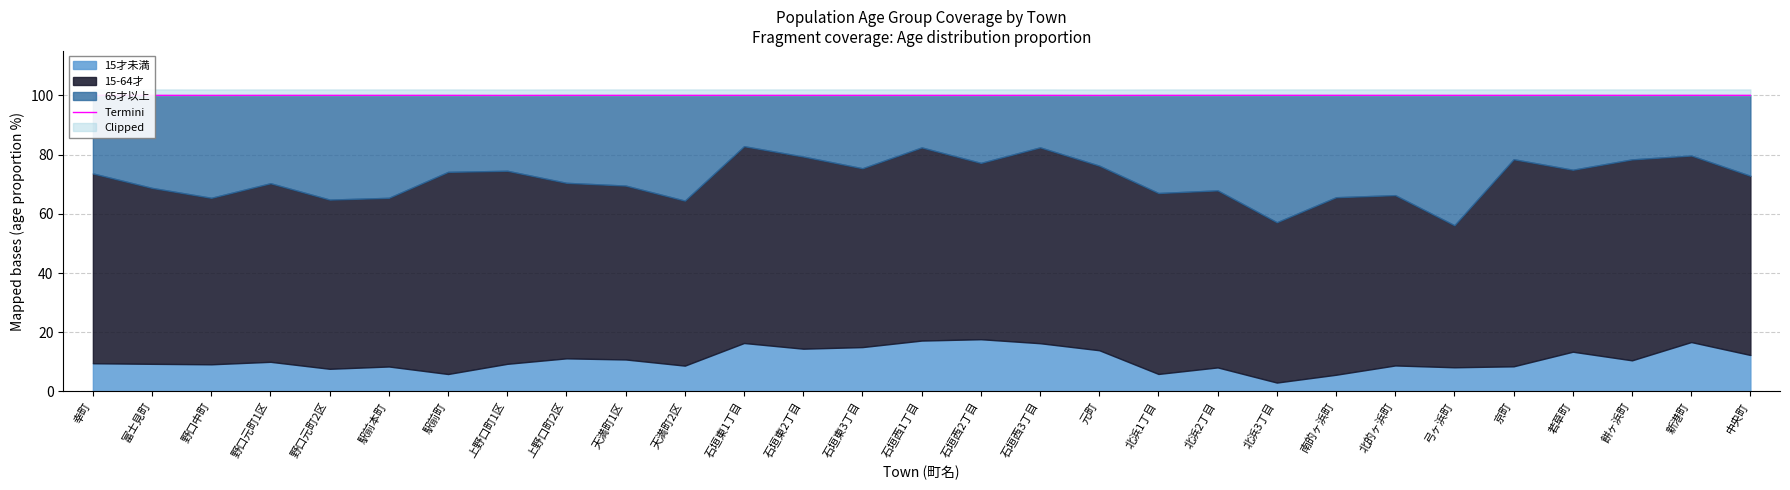

What is the maximum value shown in the chart?

100.0